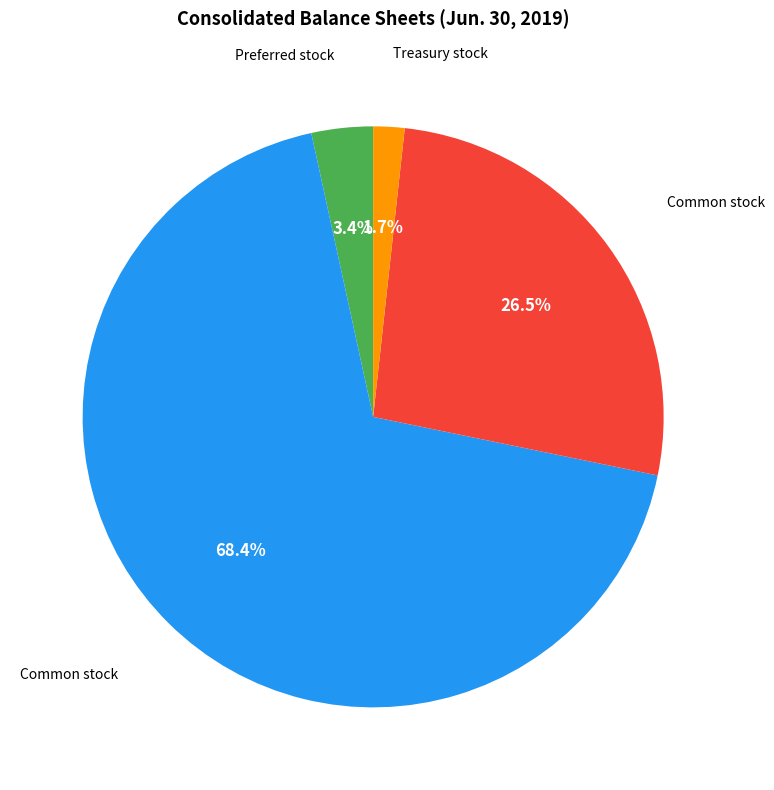

Is there any slice that represents more than half of the pie?

Yes